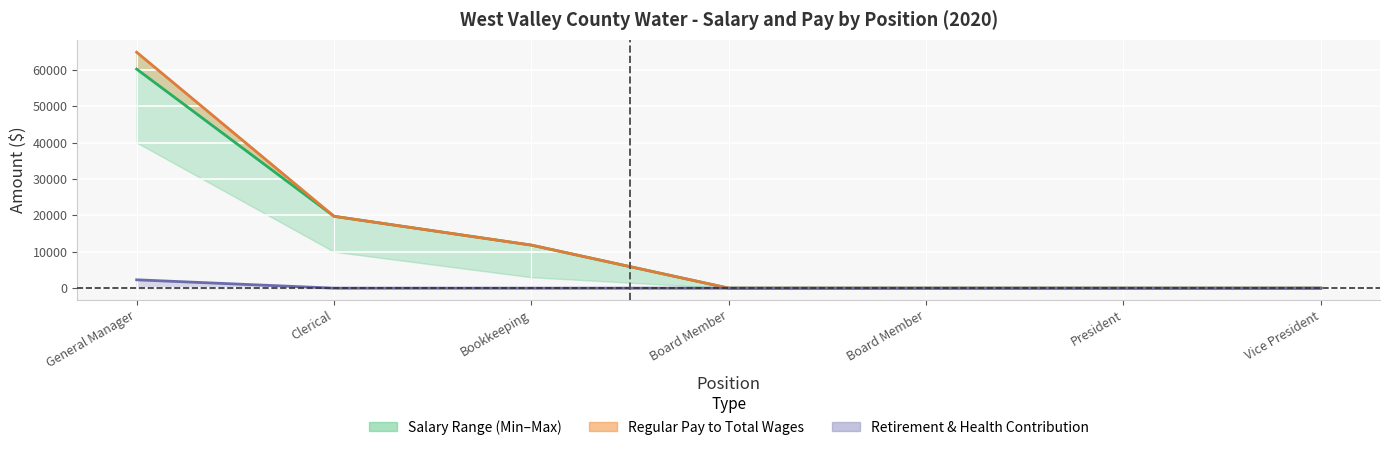

List the labels in order of Retirement Contrib. value, smallest first.

Clerical, Bookkeeping, Board Member, Board Member, President, Vice President, General Manager